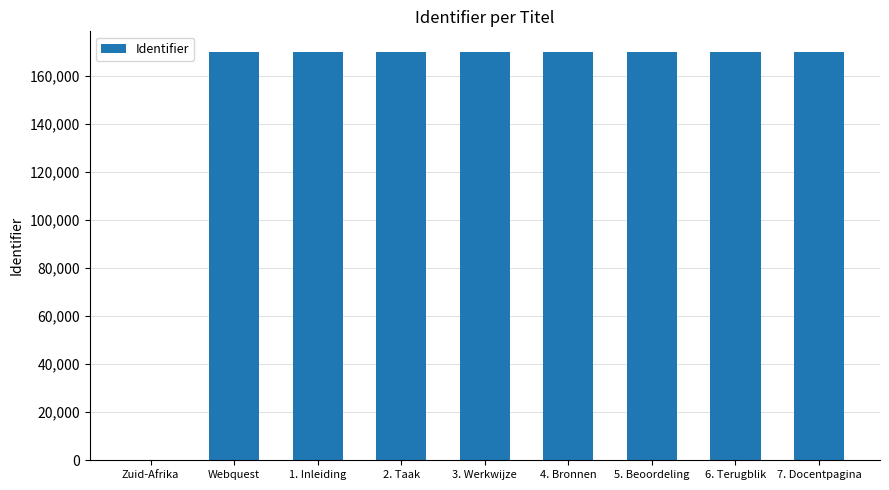

What is the sum of all values?

1359379